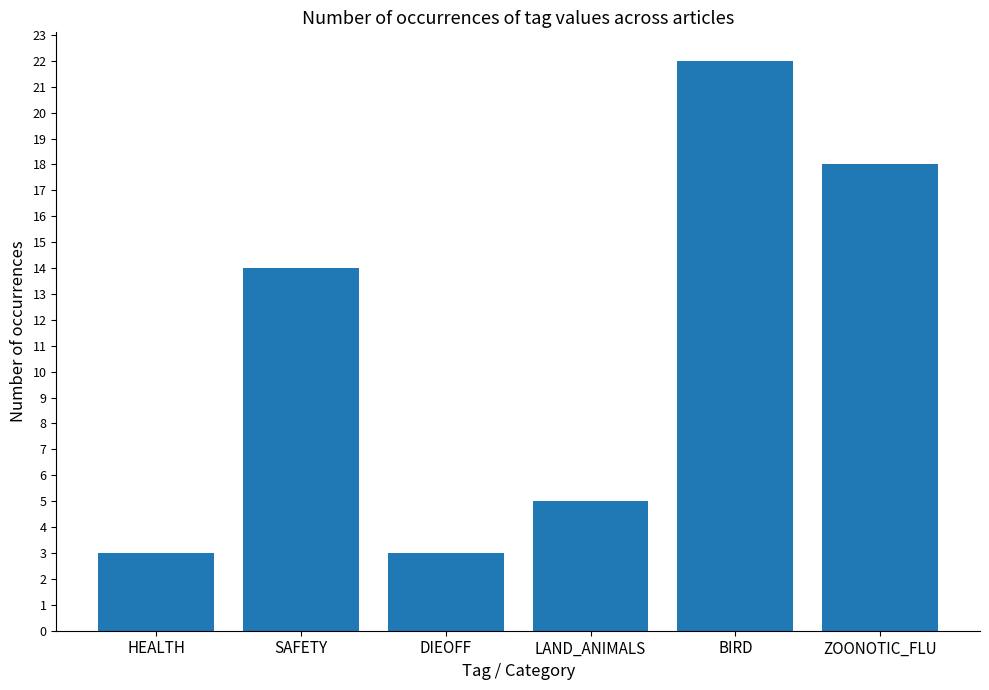

What is the sum of all values?

65